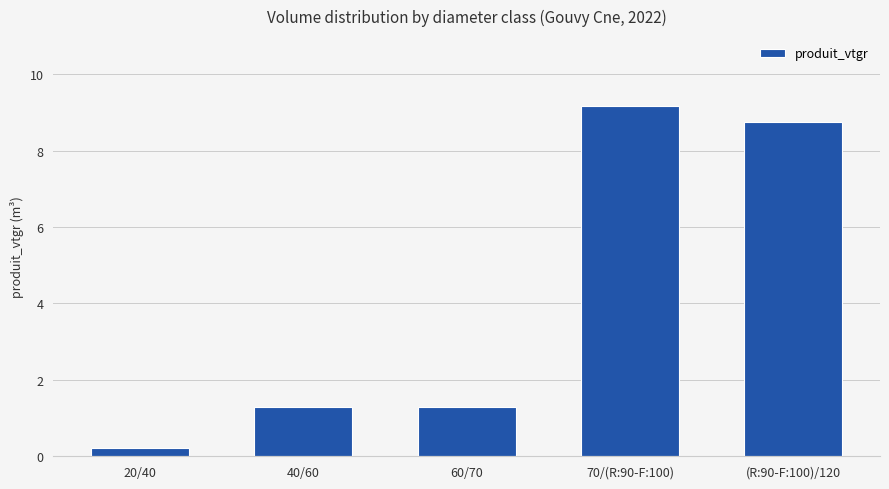

How many bars are there in total?

5